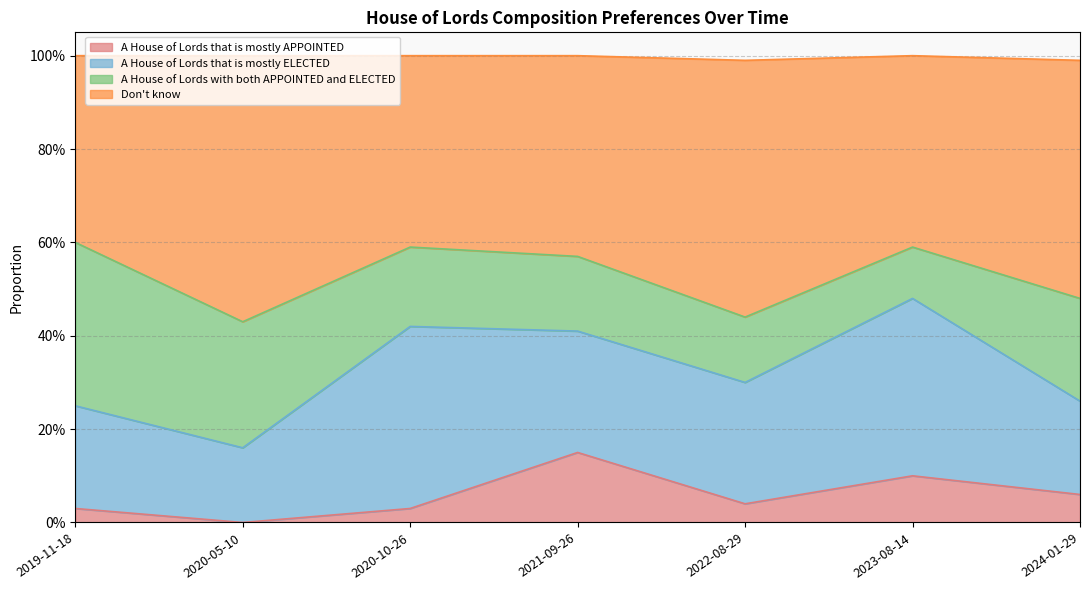

What is the sum of all A House of Lords that is mostly APPOINTED values?

0.4